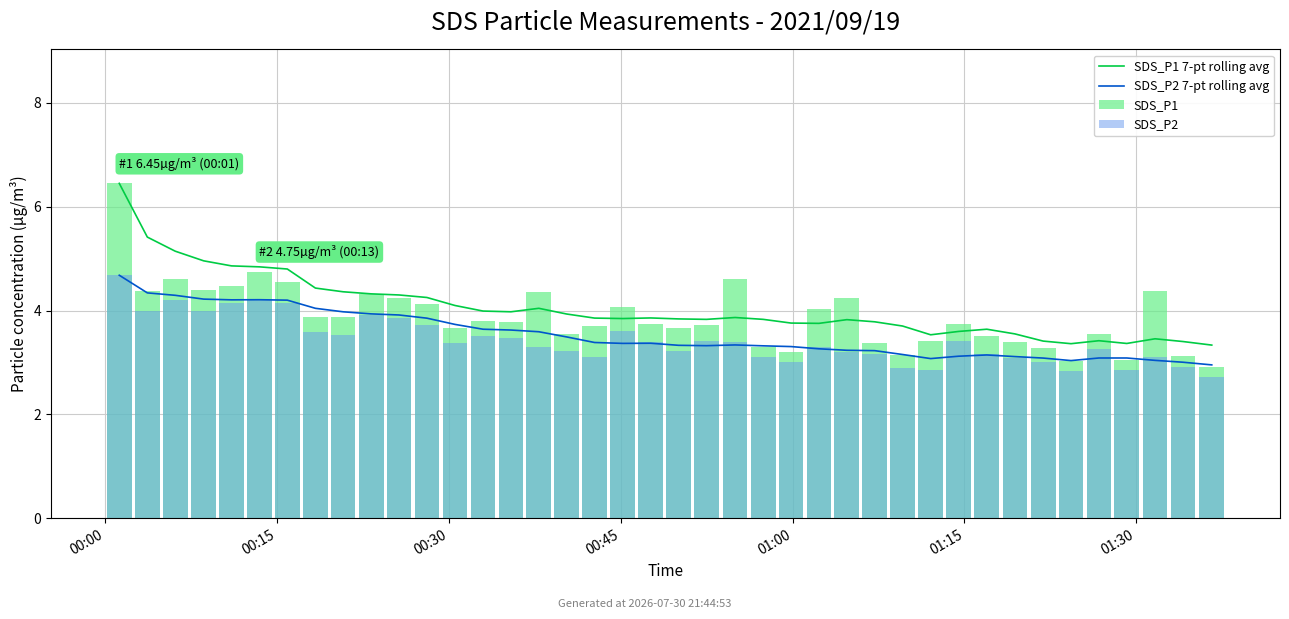

What is the difference between the SDS_P1 values at 10 and 39?

1.3